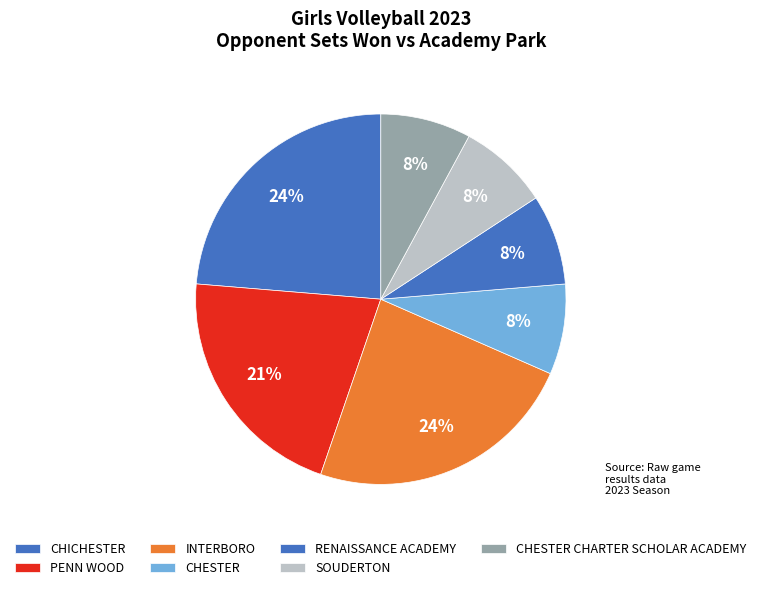

Count the number of slices in the pie.

7